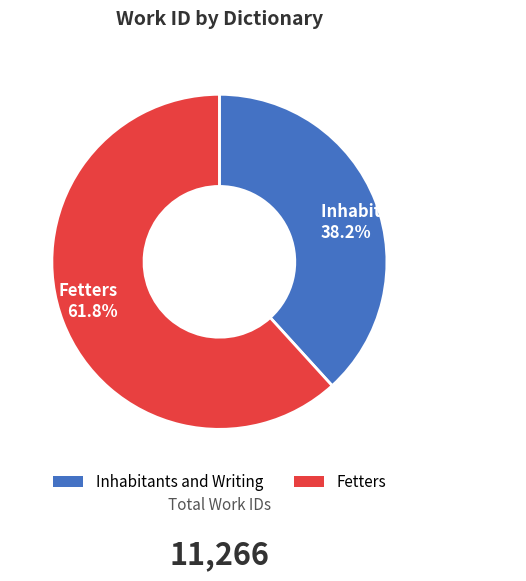

What is the majority slice?

Fetters